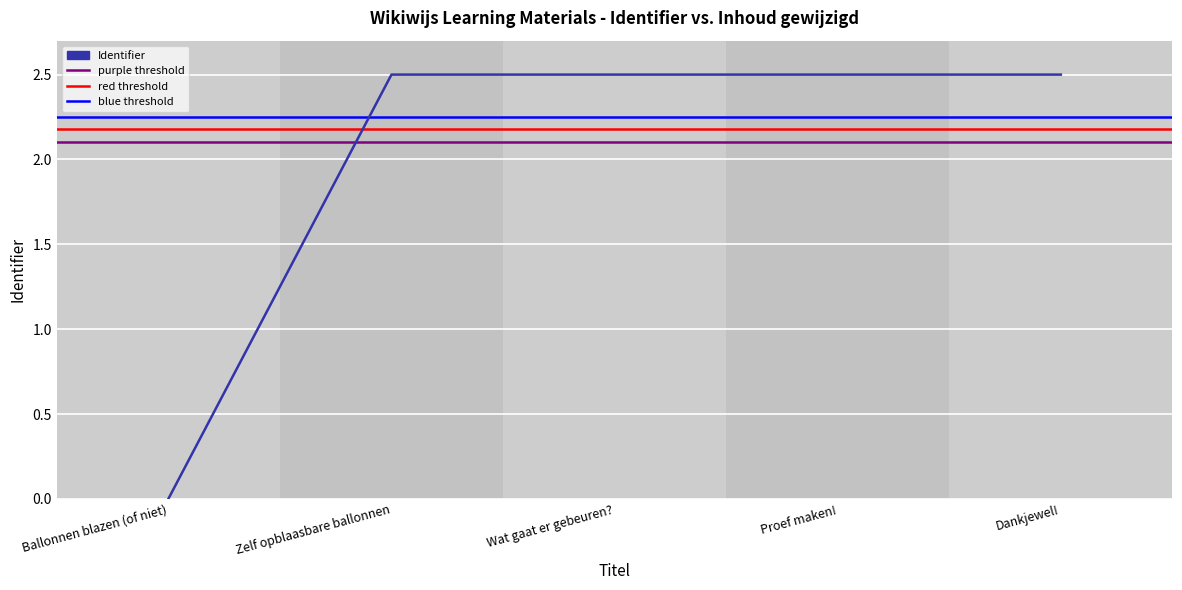

What value does the data have at Proef maken!?

2.5